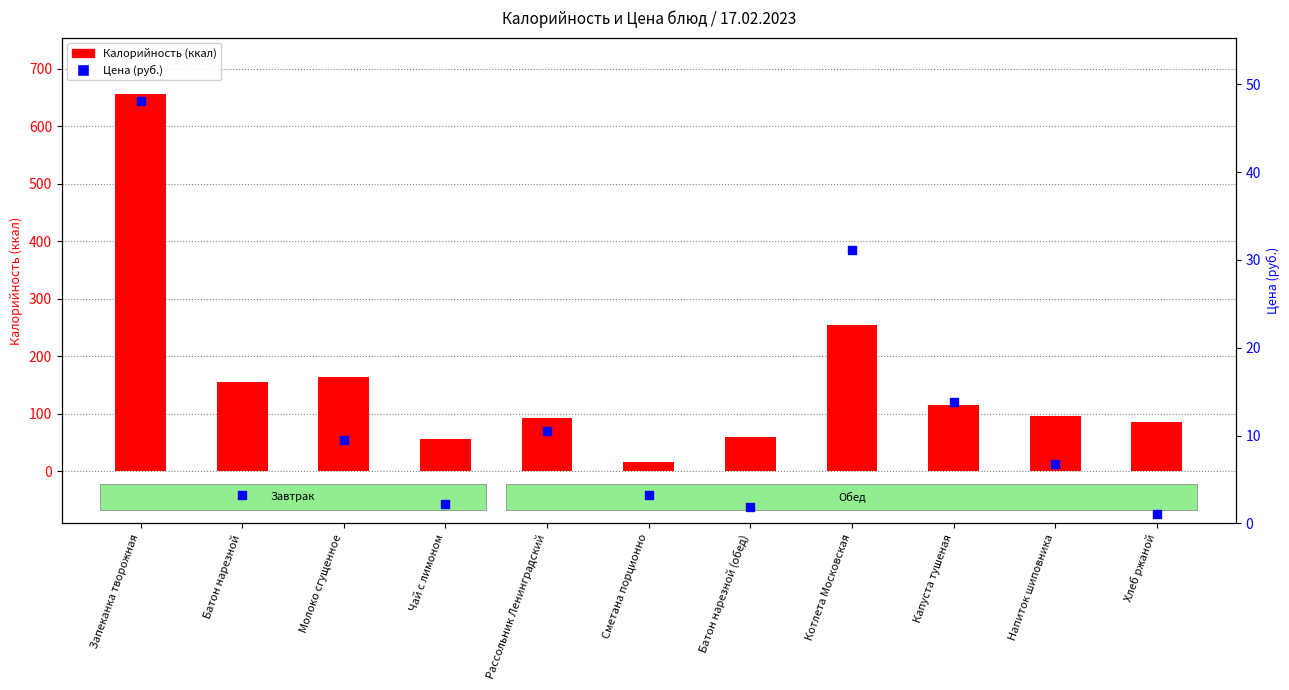

Is the value of Цена (руб.) at Хлеб ржаной greater than the value of Калорийность (ккал) at Капуста тушеная?

No